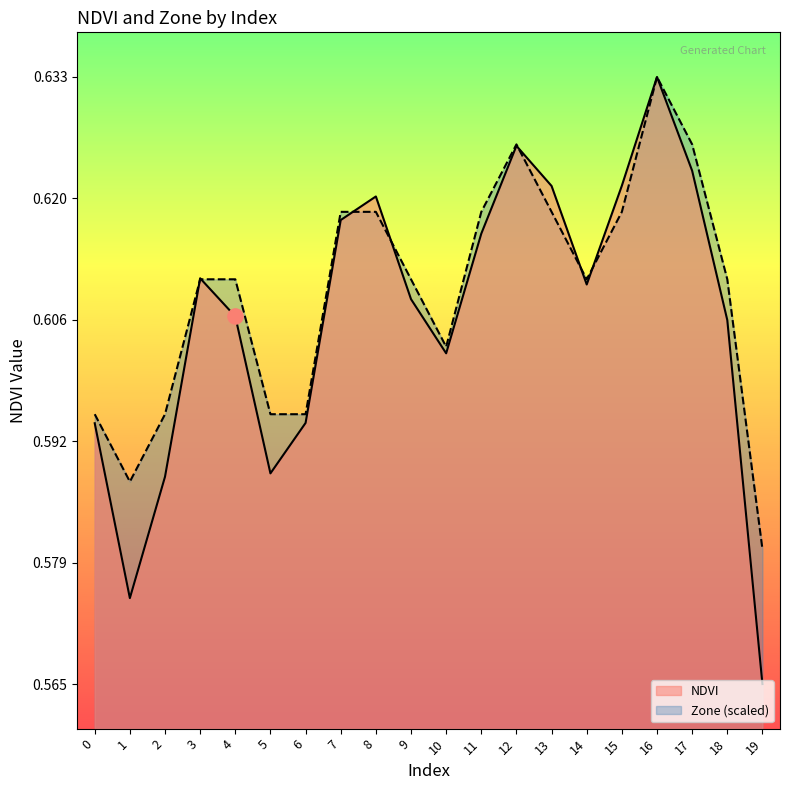

Which series has the largest Y range (max minus min)?

NDVI